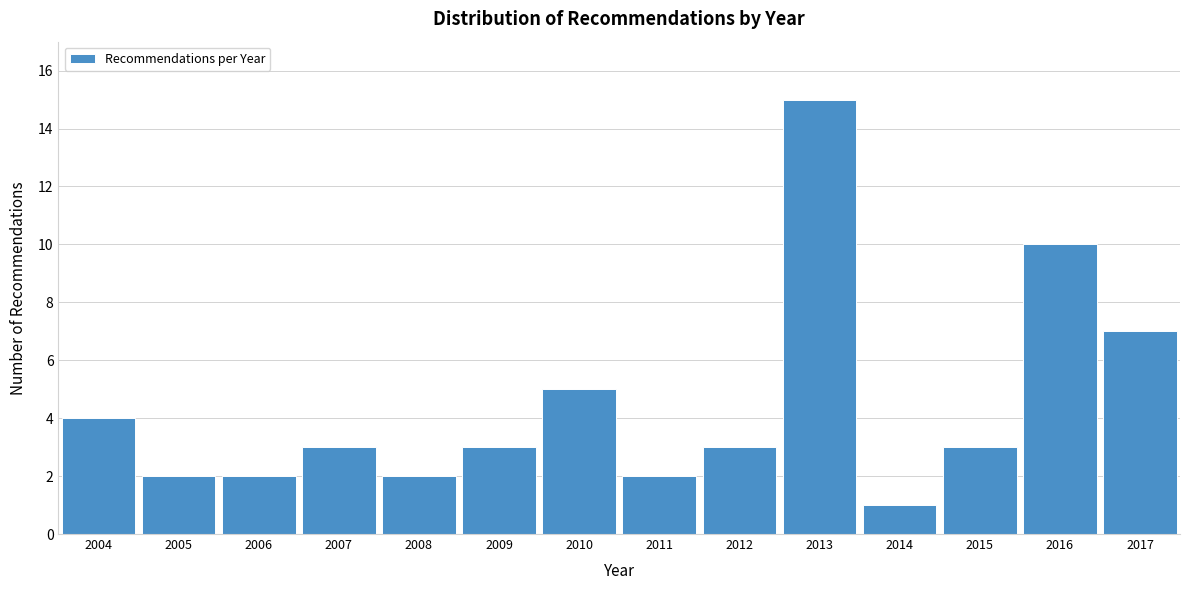

Reading right to left, transcribe all the data shown in this chart.

7	10	3	1	15	3	2	5	3	2	3	2	2	4